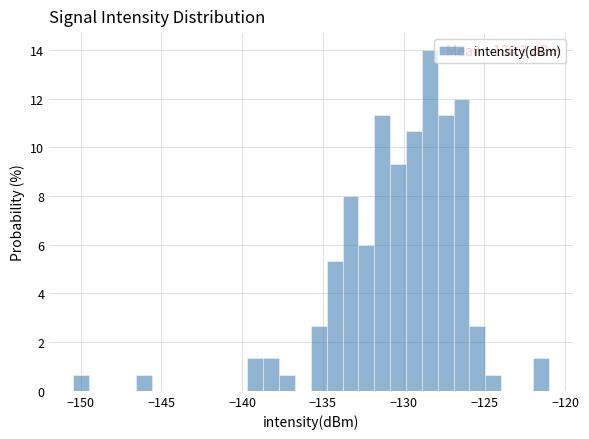

Read against the x-axis, roughly where is the centre of the tallest bar?

-128.5